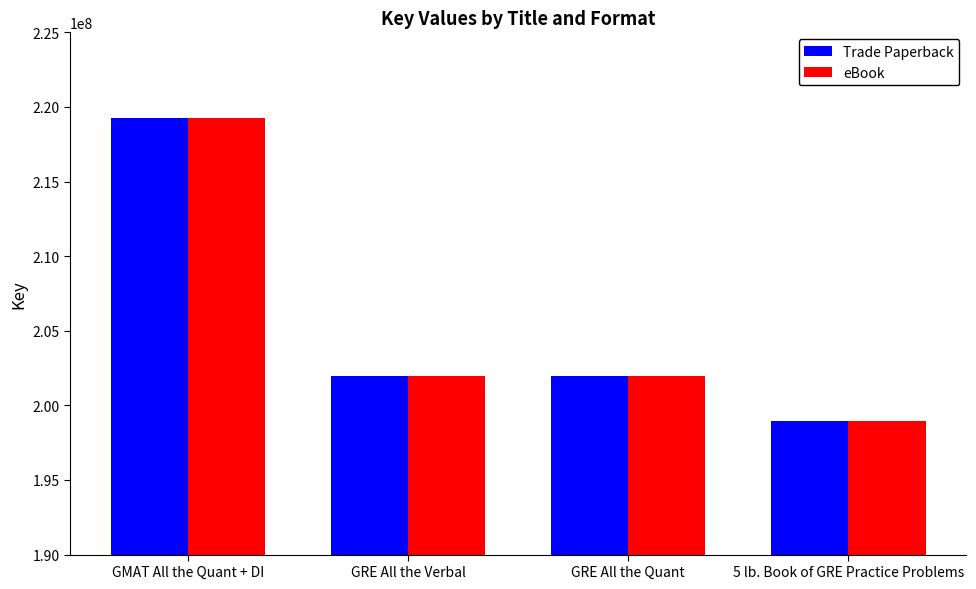

At which label does eBook reach its minimum?

5 lb. Book of GRE Practice Problems